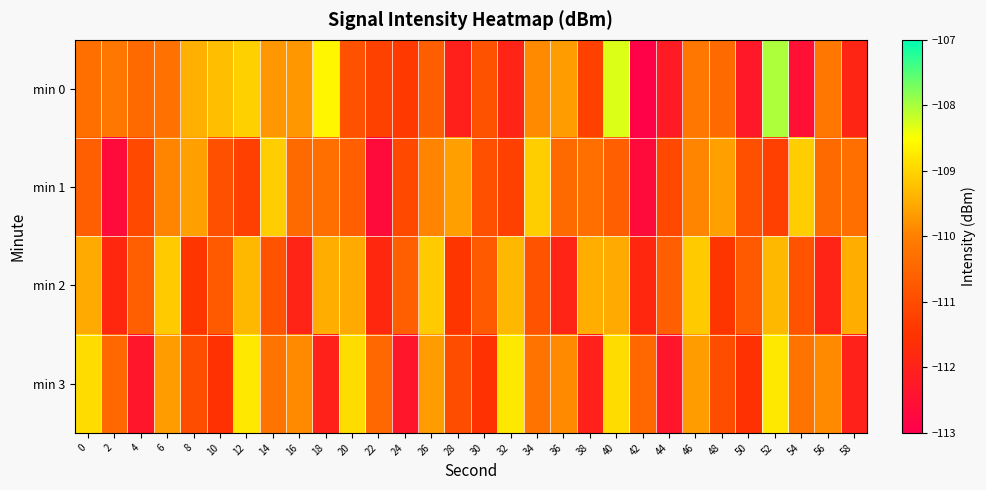

Which series has the widest spread of values?

min 0